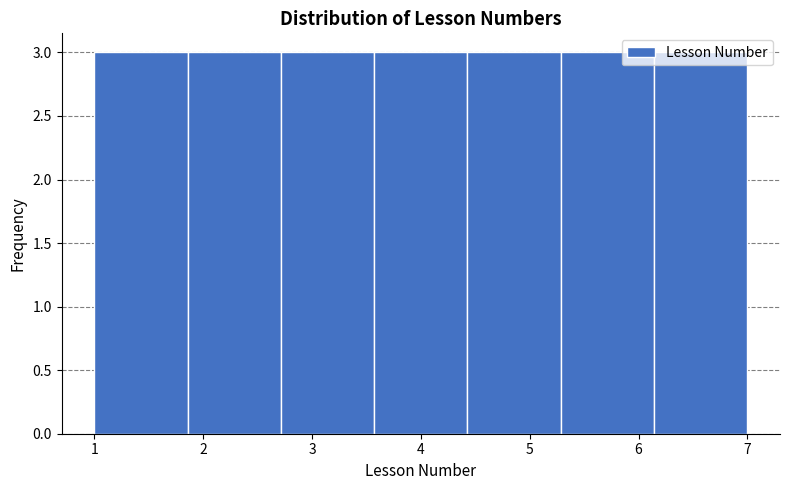

Reading left to right, transcribe this chart: for each bar, give the range it covers on the x-axis and its height. Neither the bar edges nor the heights are printed on the chart, so give them approximately, as read against the axes.

1.0 to 1.9: 3
1.9 to 2.7: 3
2.7 to 3.6: 3
3.6 to 4.4: 3
4.4 to 5.3: 3
5.3 to 6.1: 3
6.1 to 7.0: 3